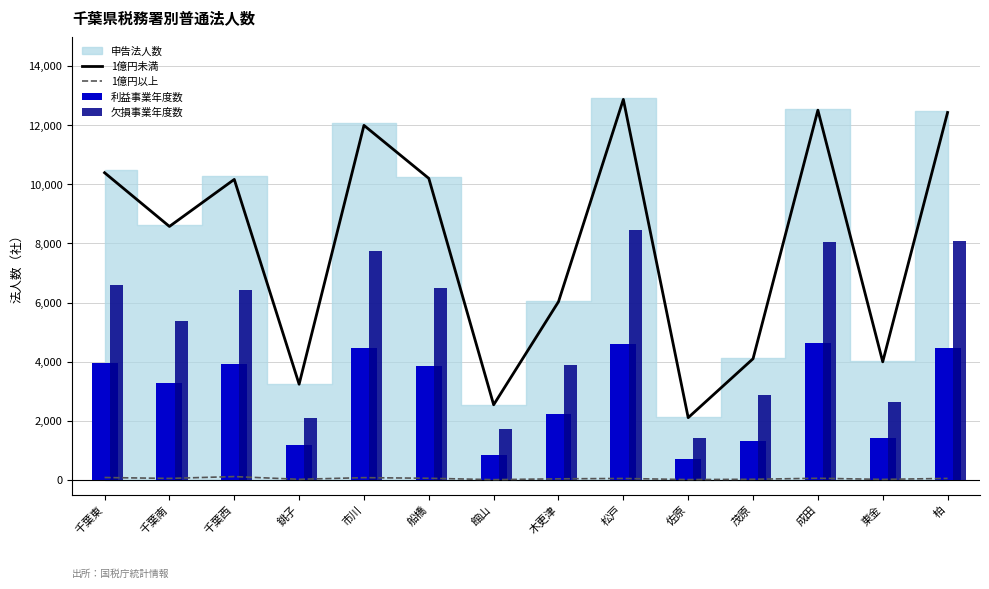

Rank the categories by 1億円以上 value from lowest to highest.

館山, 佐原, 東金, 銚子, 茂原, 木更津, 松戸, 千葉南, 柏, 船橋, 成田, 市川, 千葉東, 千葉西